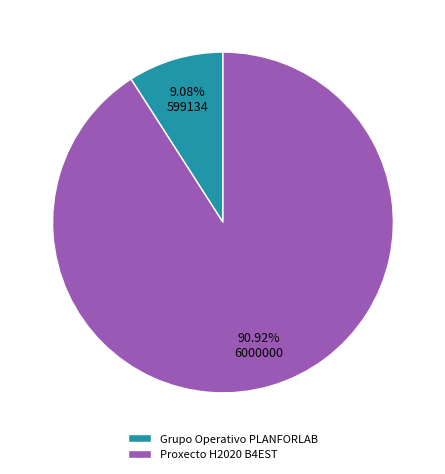

Is it true that Proxecto H2020 B4EST is 91% of the pie?

True